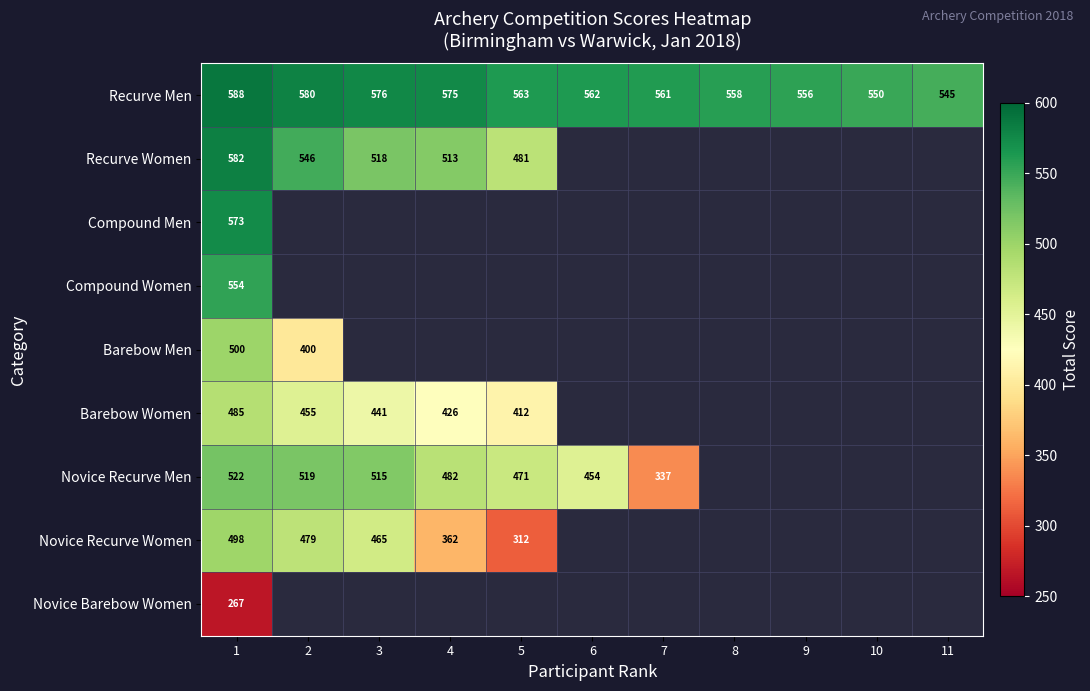

What value does the Recurve Men series have at 1, to the nearest 10?

590